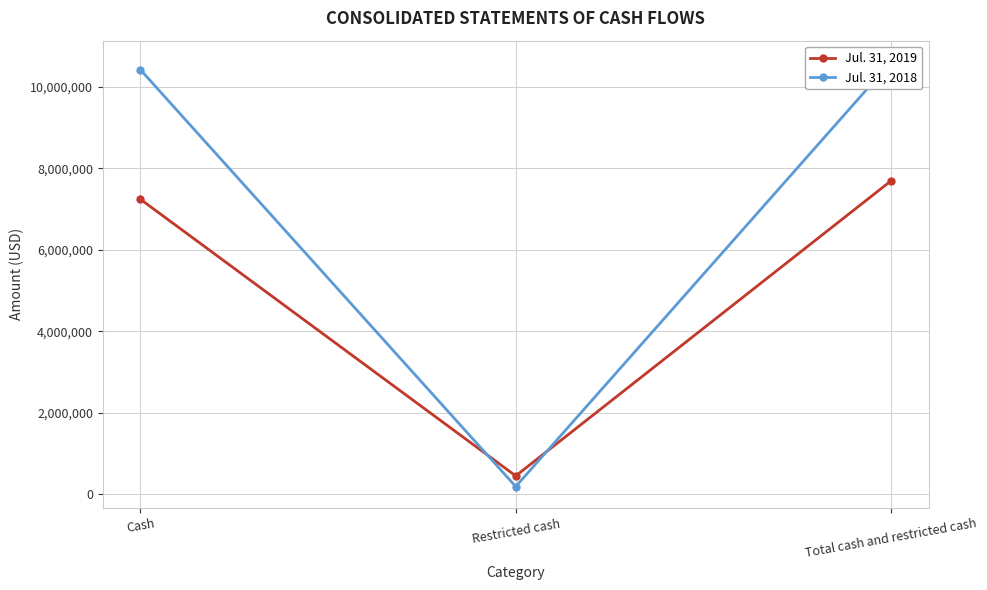

What position from the left is Cash?

1